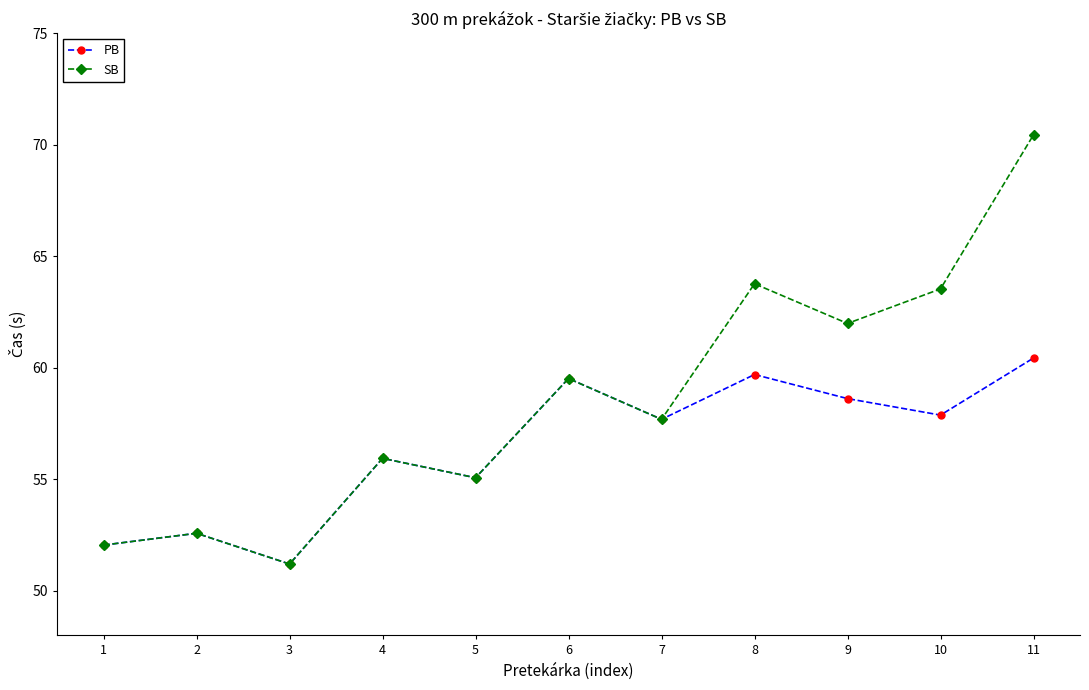

How many interior local peaks does the PB series have?

4